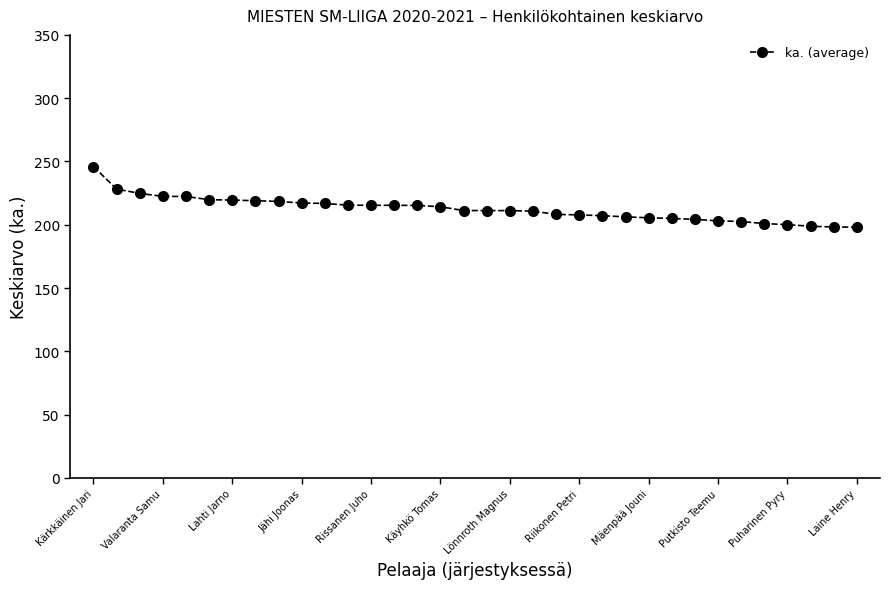

What is the value of the 6th point from the left?

219.8